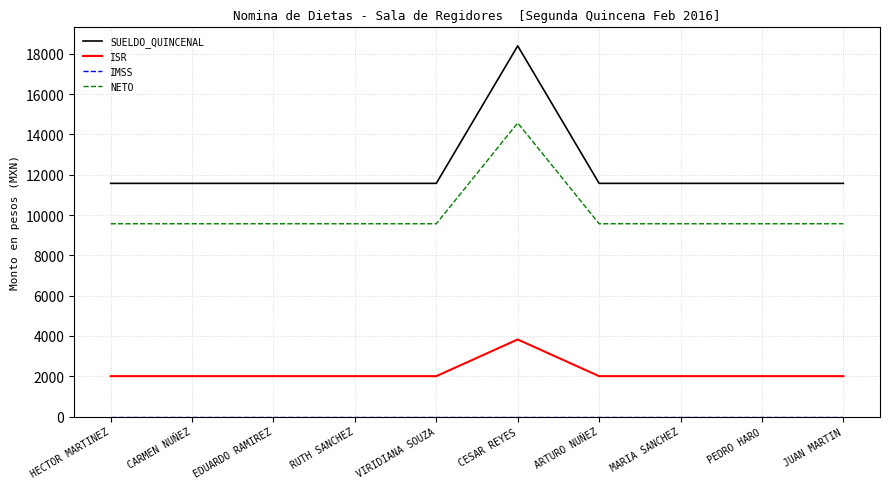

What is the difference between the highest and lowest values at HECTOR MARTINEZ?

11570.6